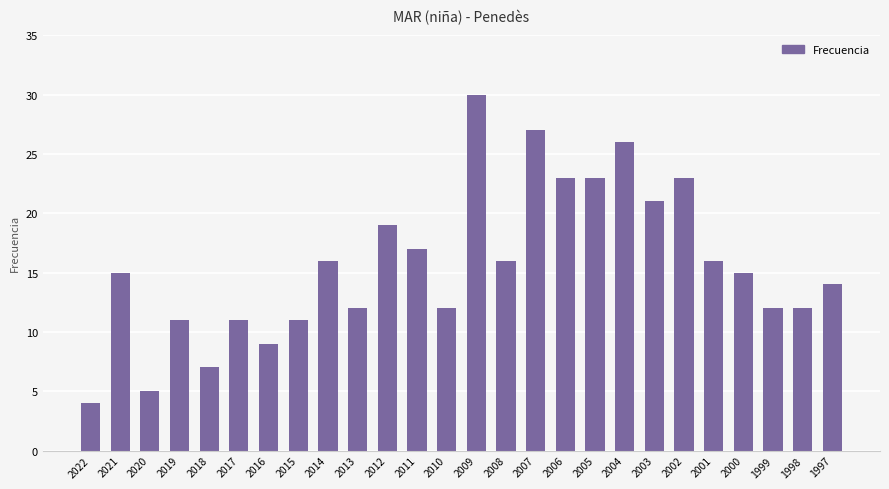

The value at 2009 is 52. True or false?

False